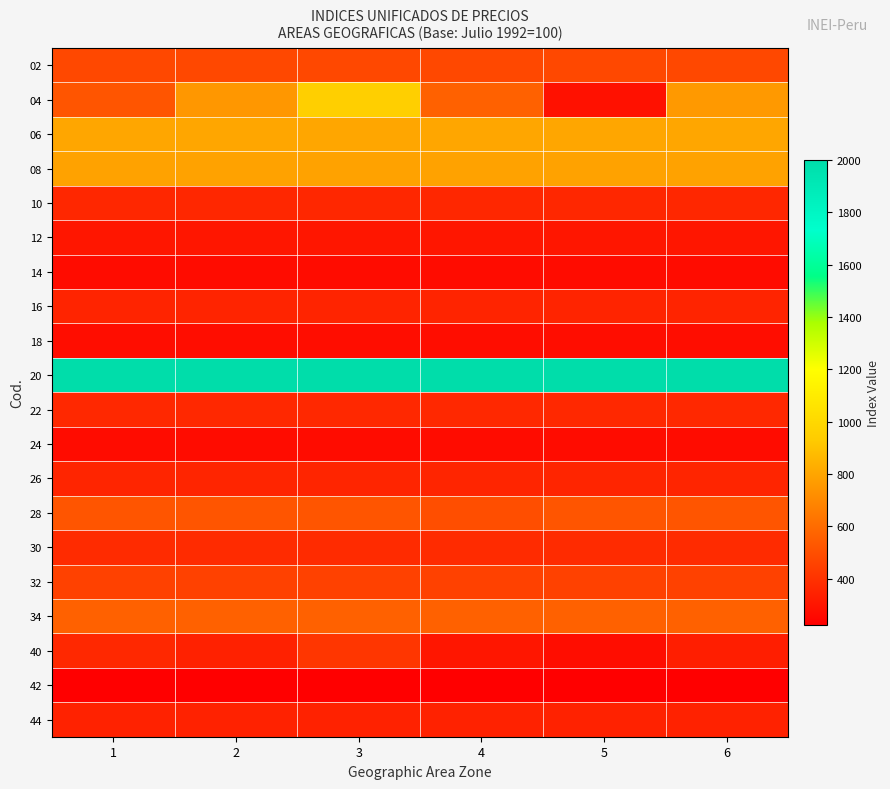

Which series has the widest spread of values?

04